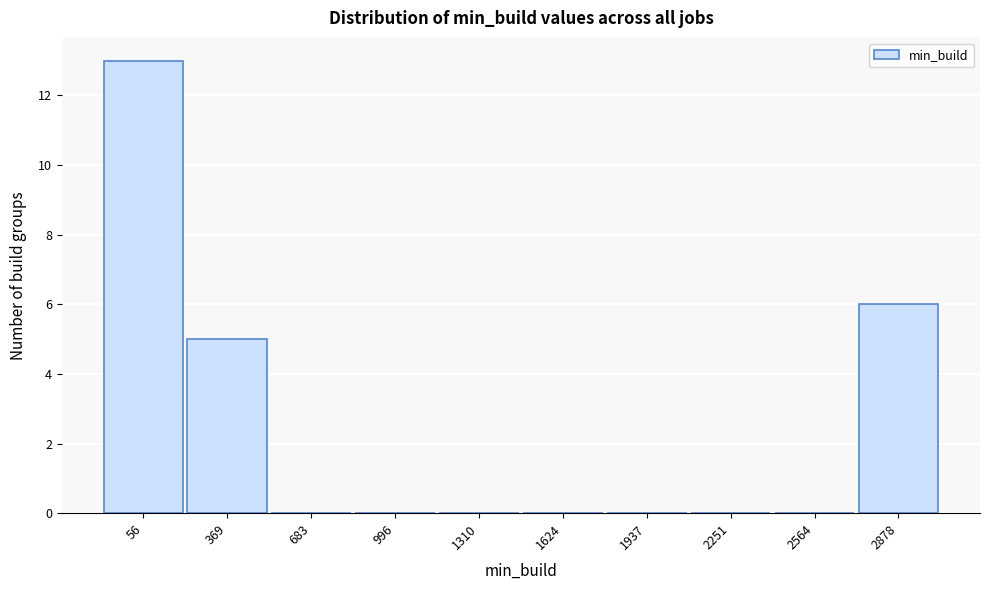

Reading right to left, what are all the values shown in this chart?

2878=6	2564=0	2251=0	1937=0	1624=0	1310=0	996=0	683=0	369=5	56=13